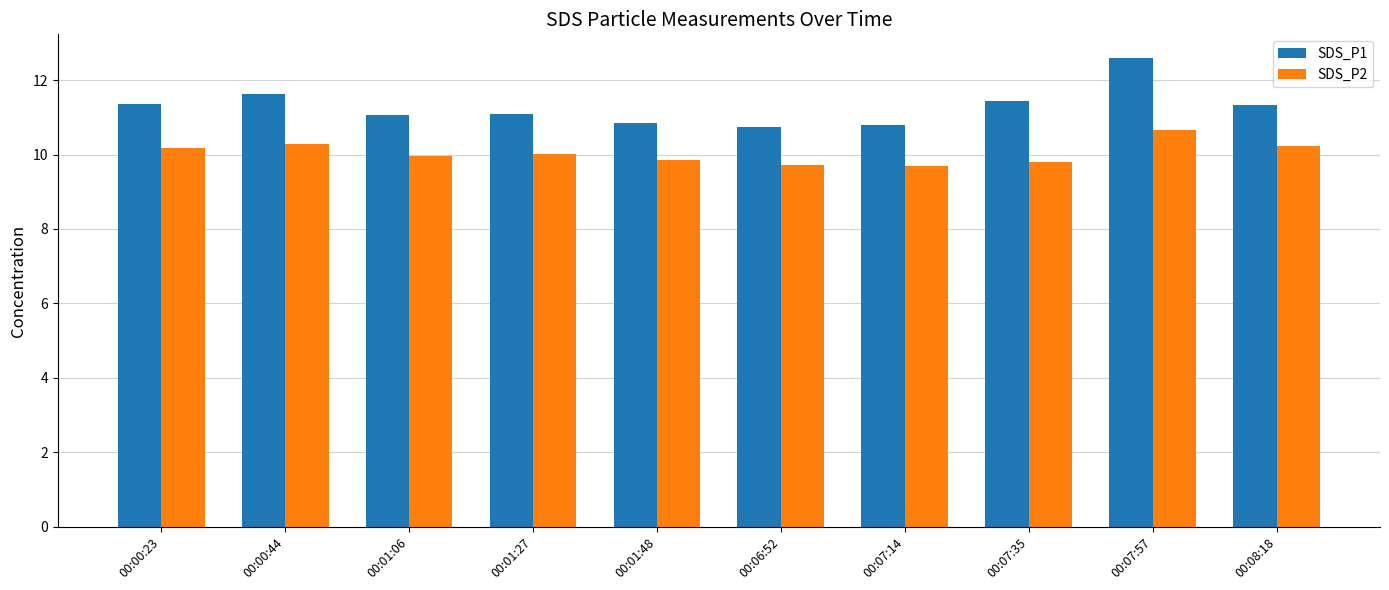

What are all the series names shown in the legend?

SDS_P1, SDS_P2